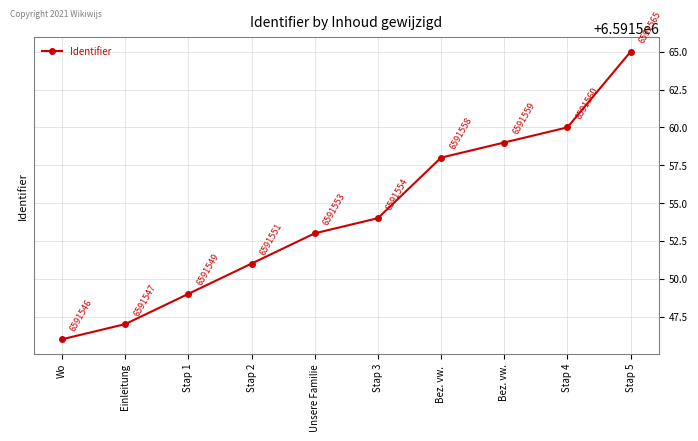

Reading left to right, extract all data points from this chart.

6591546	6591547	6591549	6591551	6591553	6591554	6591558	6591559	6591560	6591565